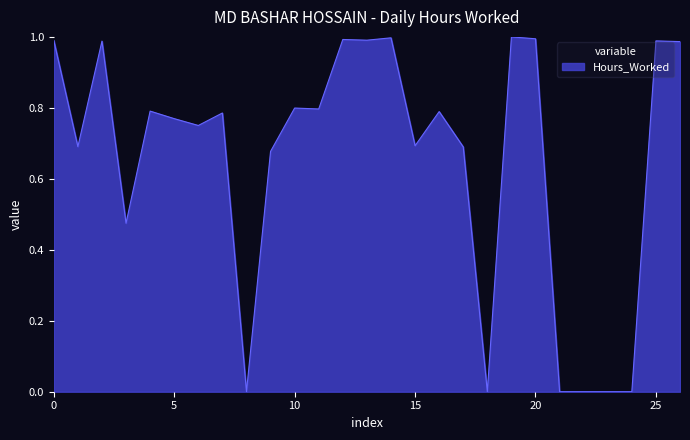

How many points are higher than both their immediate neighbors (excluding endpoints)?

9